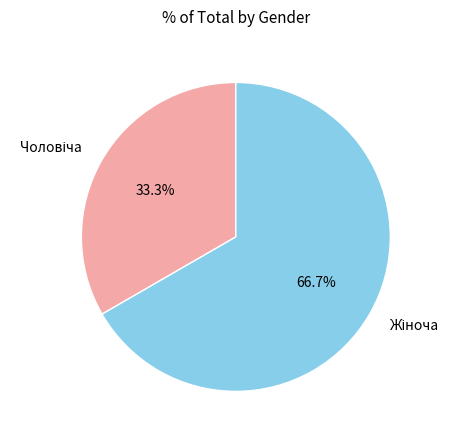

Is there any slice that represents more than half of the pie?

Yes